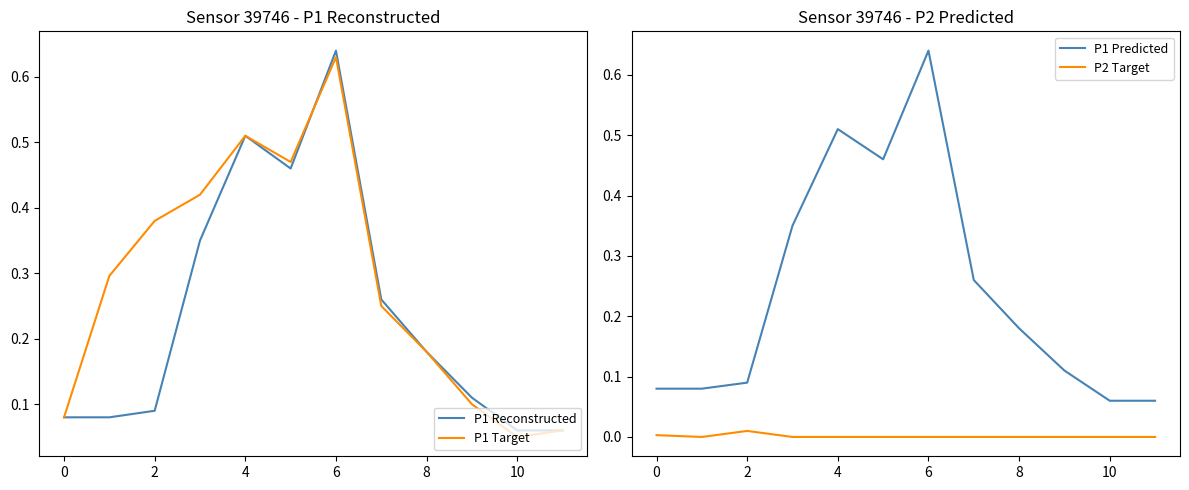

What is the value of the P1 Target point at the 1st from the left?

0.1